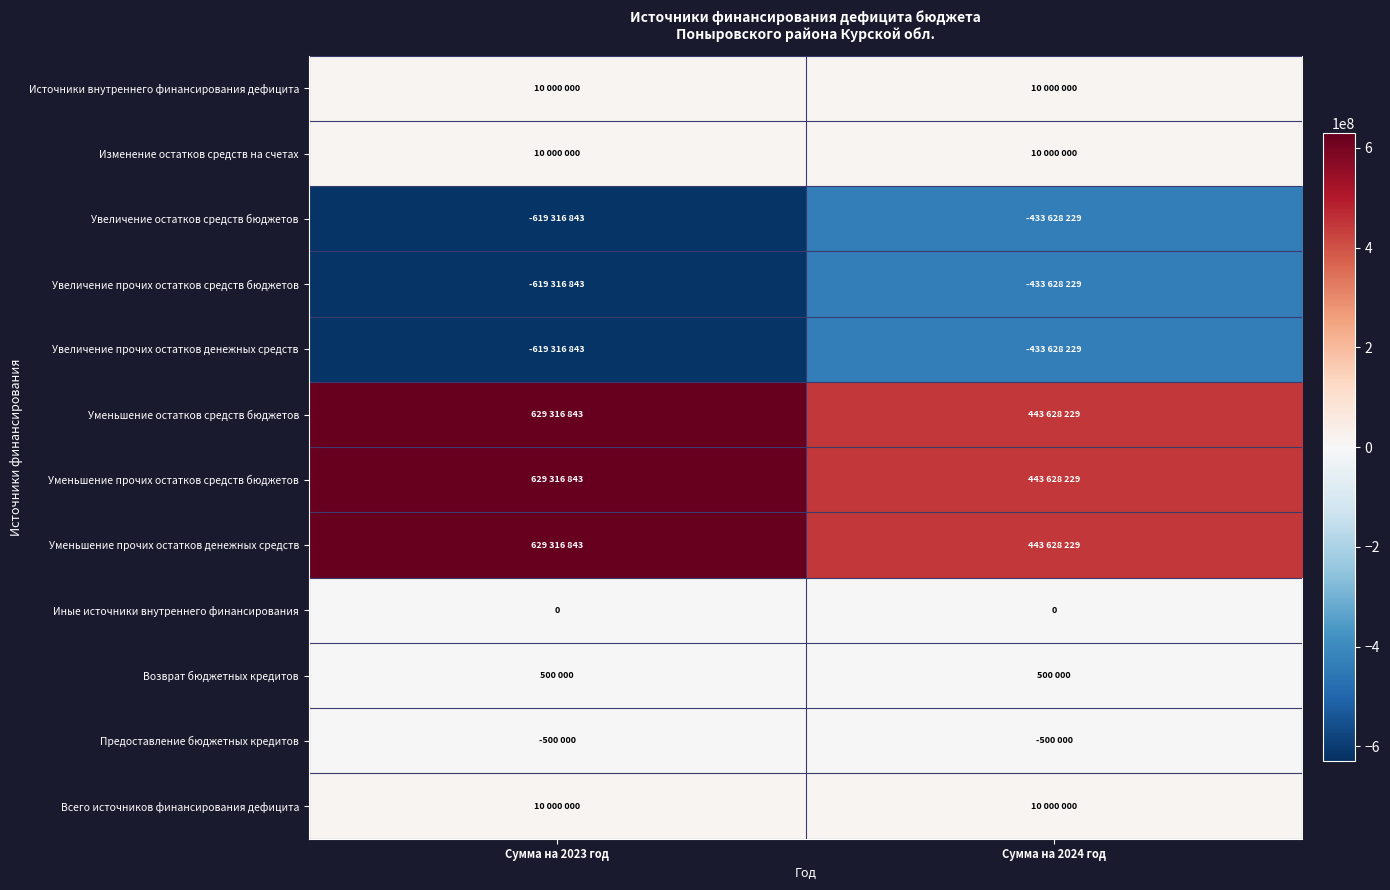

True or false: Иные источники внутреннего финансирования has a value of 0 at Сумма на 2023 год.

True